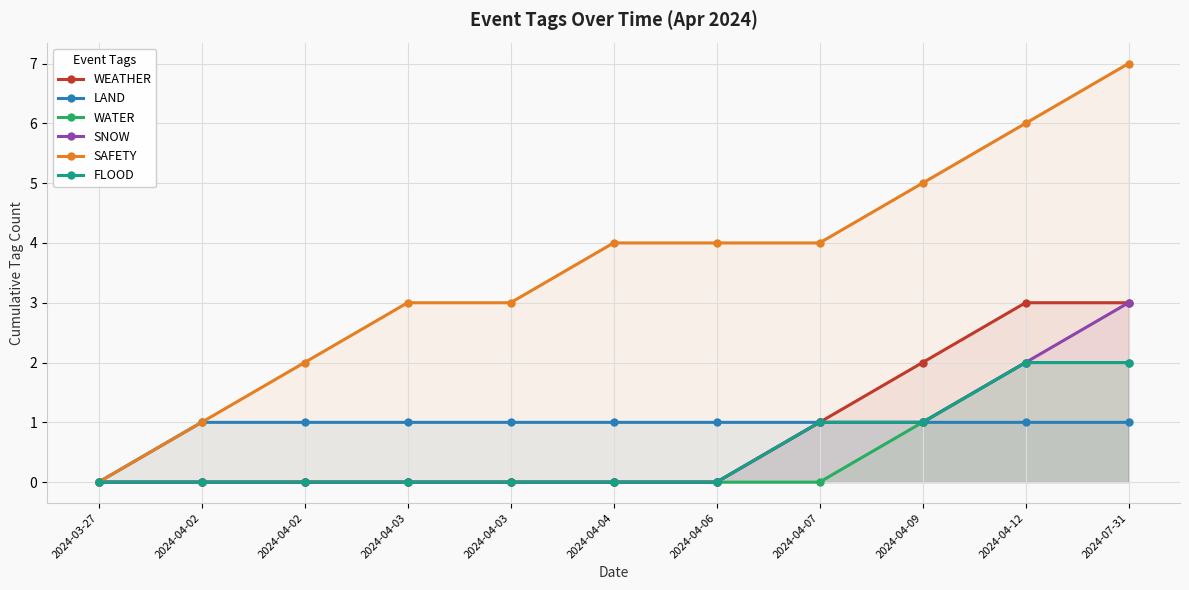

True or false: WEATHER and LAND intersect in this chart.

False